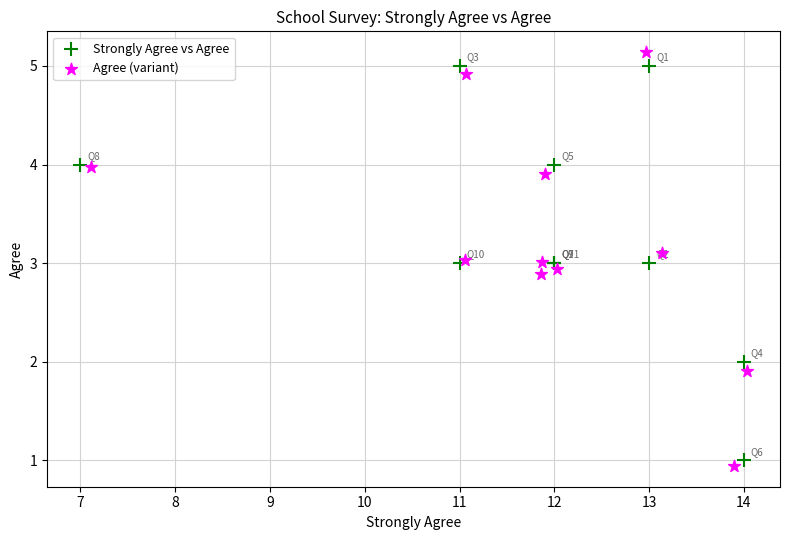

Which series has the largest Y range (max minus min)?

Agree (variant)